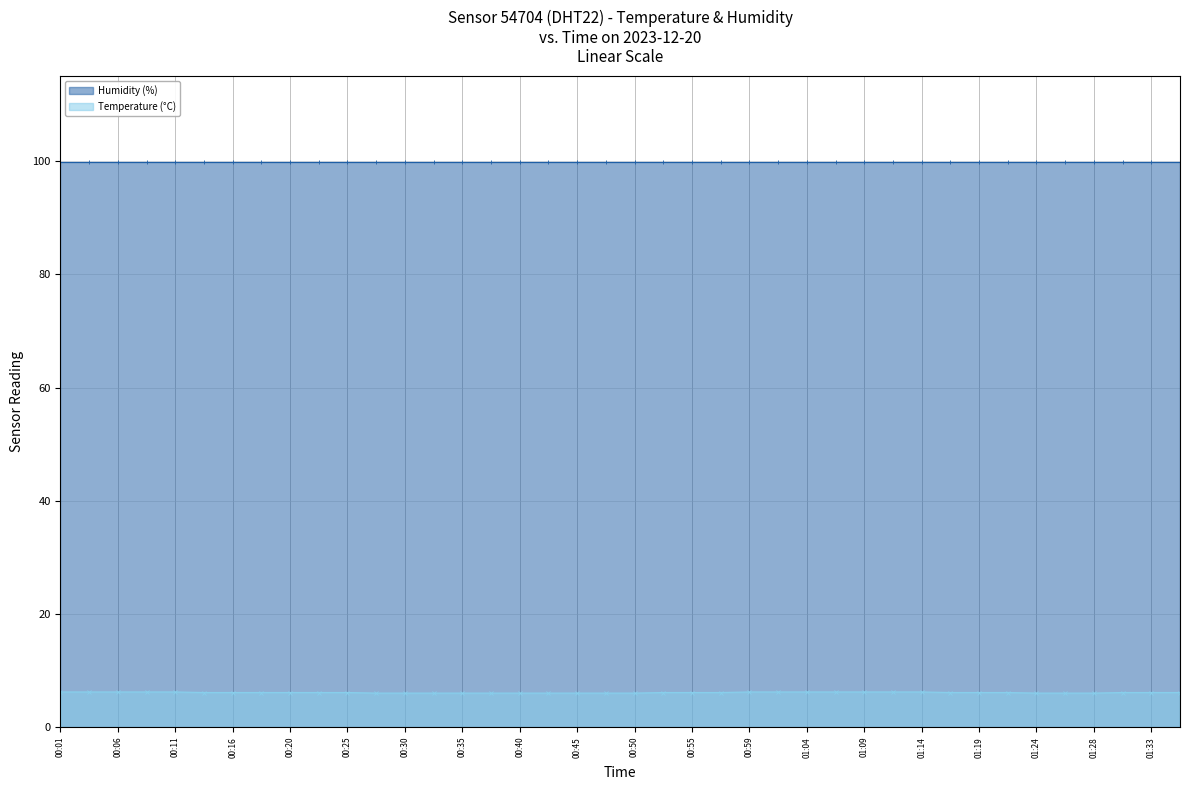

The chart shows a value of 6.0 at 00:28. True or false?

True